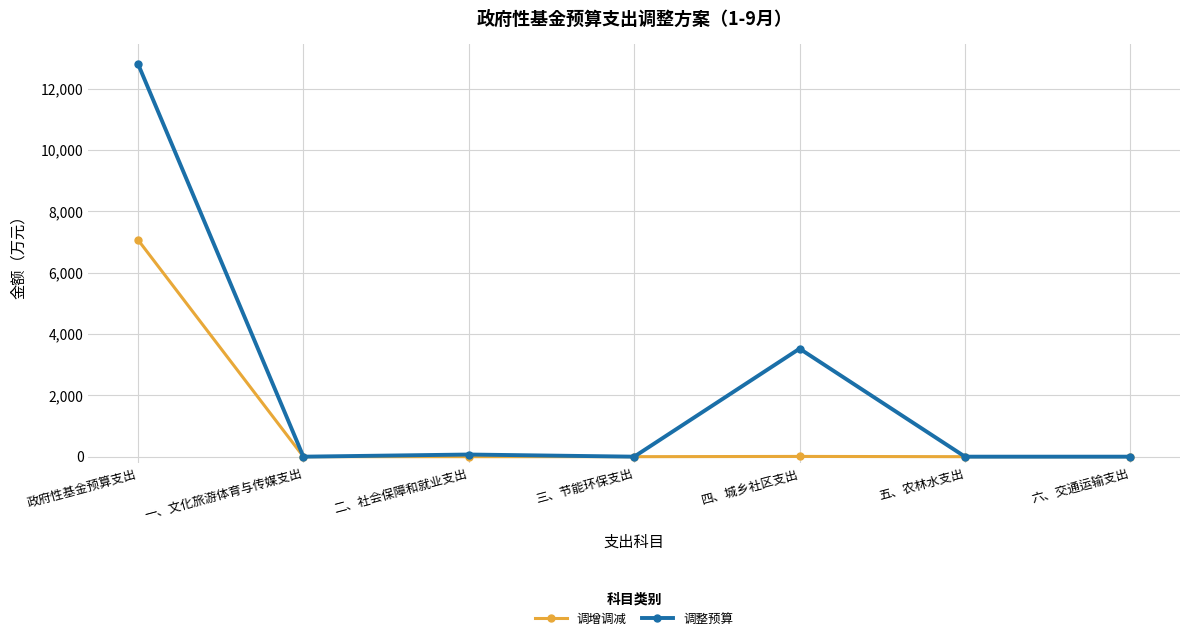

At how many categories does at least one series exceed 400?

2